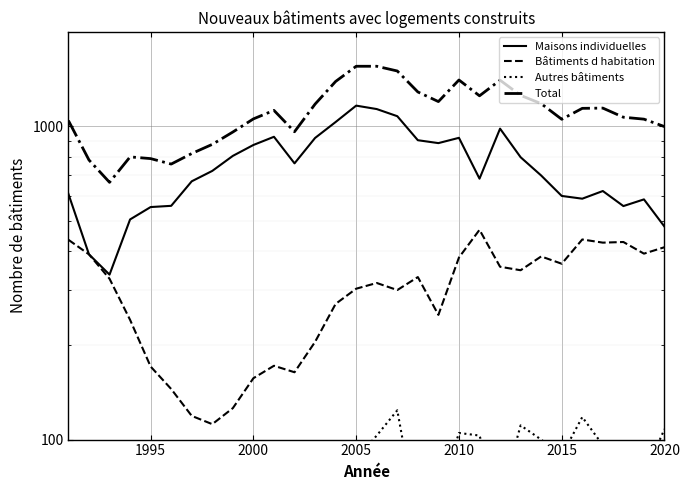

Which series has the widest spread of values?

Total